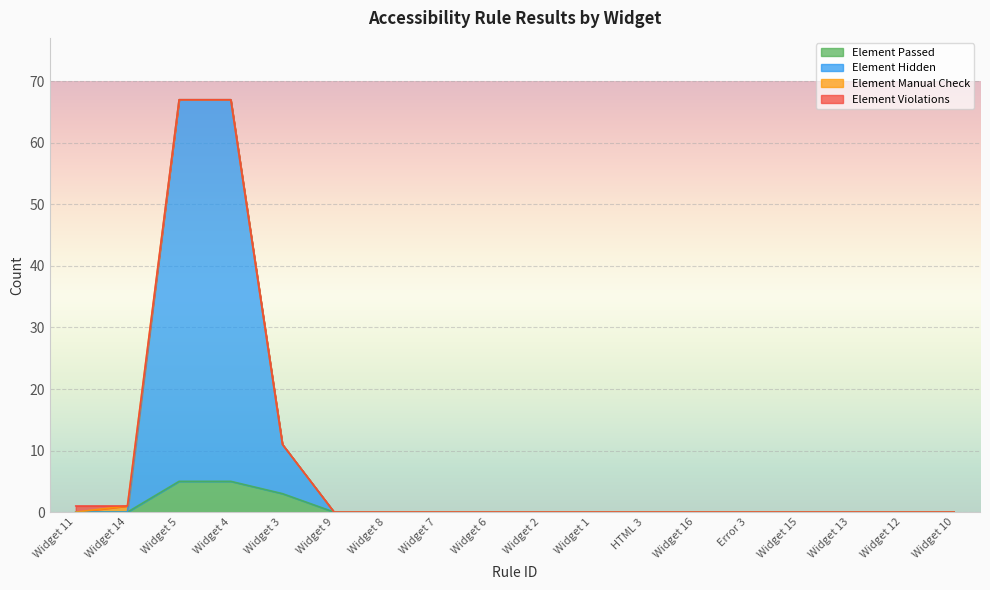

What is the label of the 16th point from the left?

Widget 13